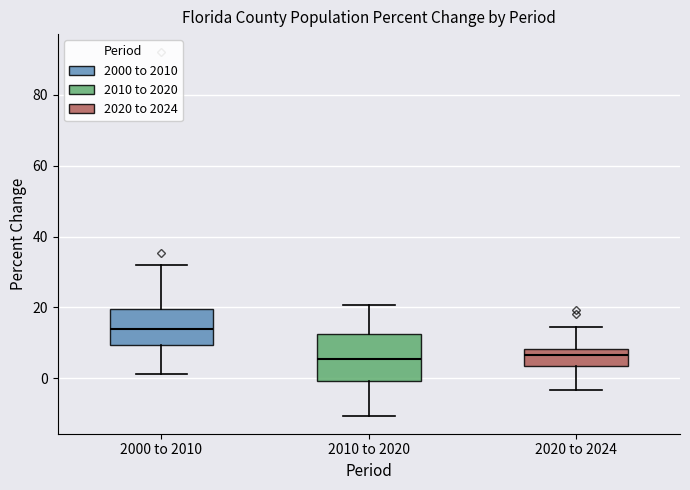

Comparing the boxes themselves (not the whiskers), which one is the tallest?

2010 to 2020